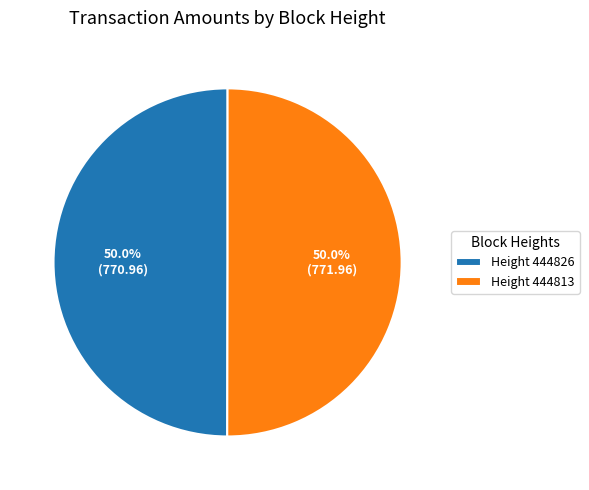

What is the total percentage of Height 444813 and Height 444826?

100.0%